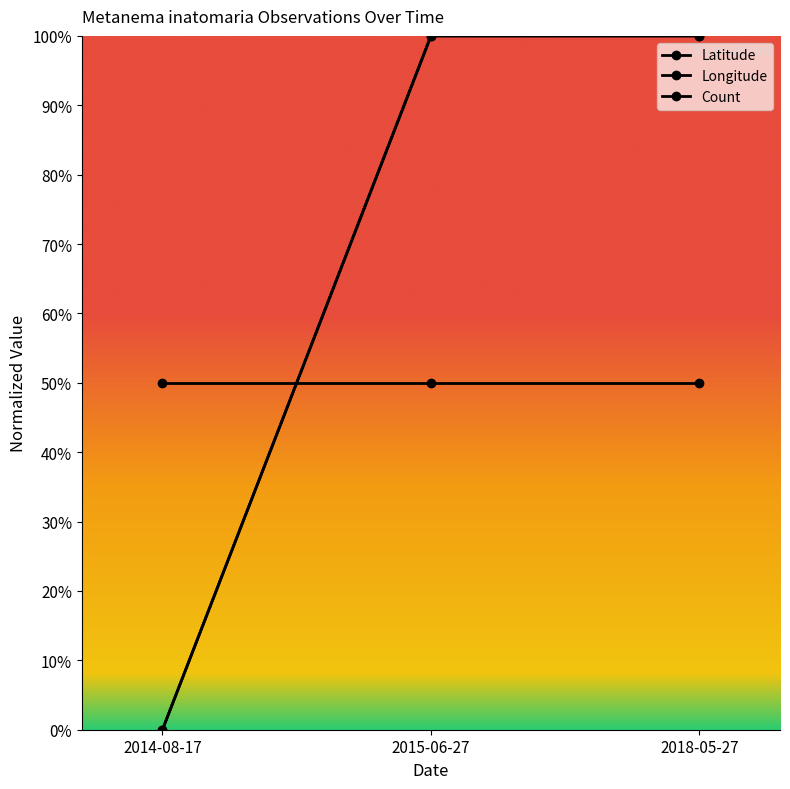

Is the value of Latitude at 2018-05-27 greater than the value of Longitude at 2018-05-27?

No